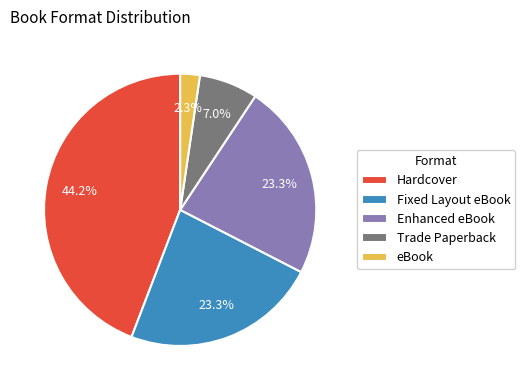

Does Fixed Layout eBook account for over 50% of the chart?

No